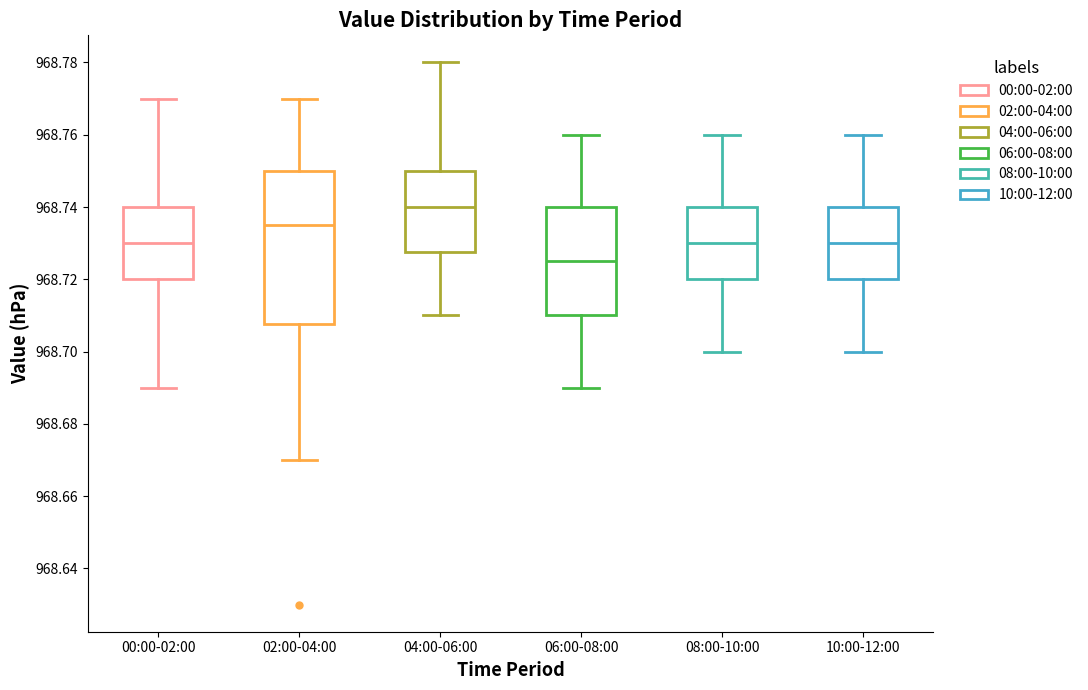

Which box's median line is the lowest?

06:00-08:00